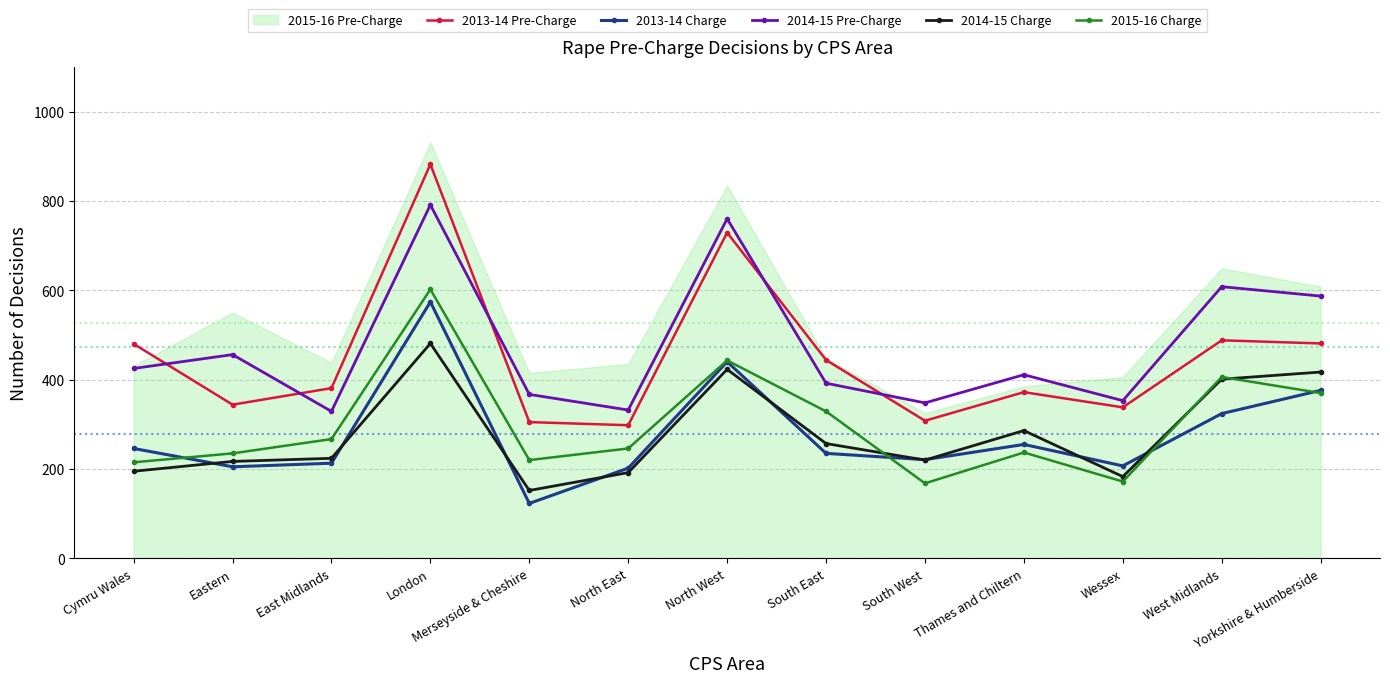

At which category does 2013-14 Pre-Charge reach its first local valley?

Eastern